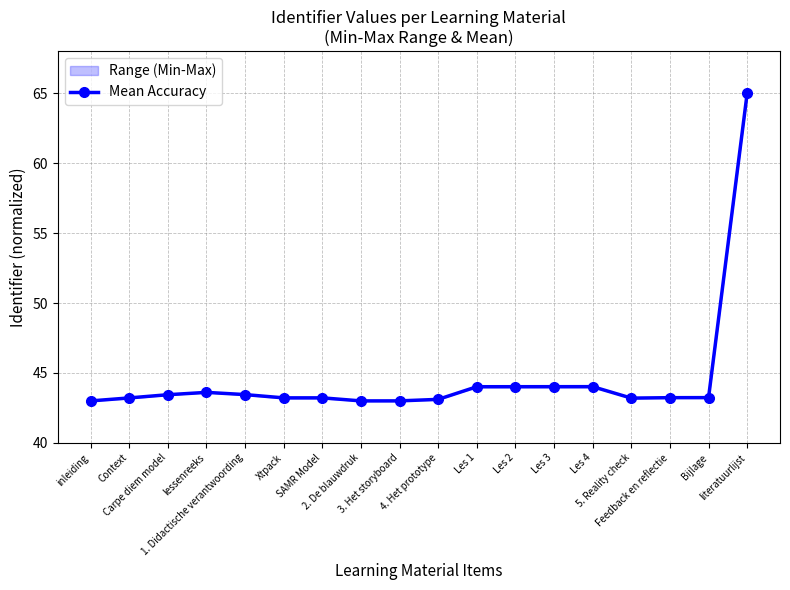

What is the change in value from inleiding to 1. Didactische verantwoording?

+0.5